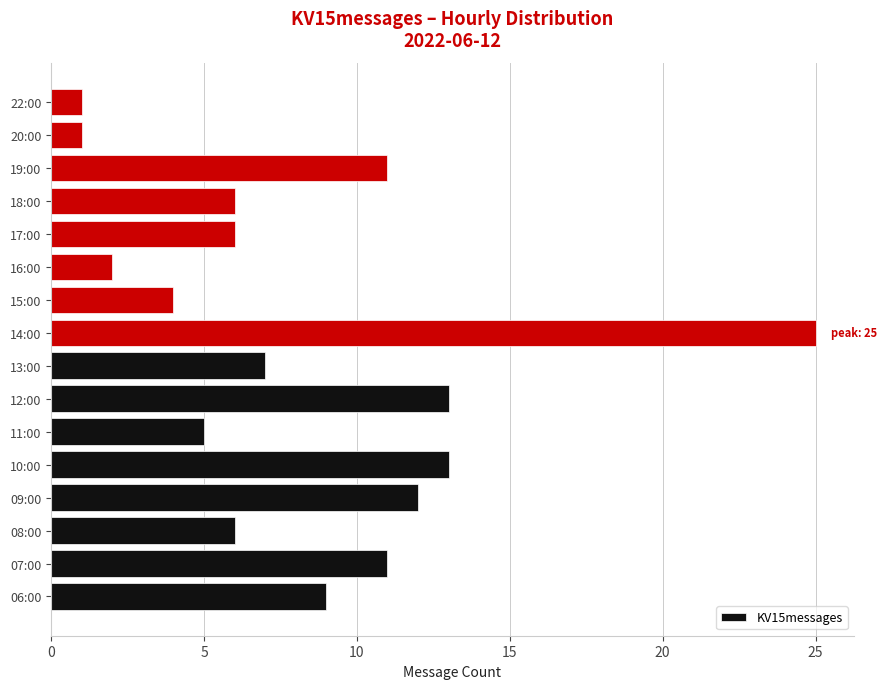

How many data points are less than 7?

8